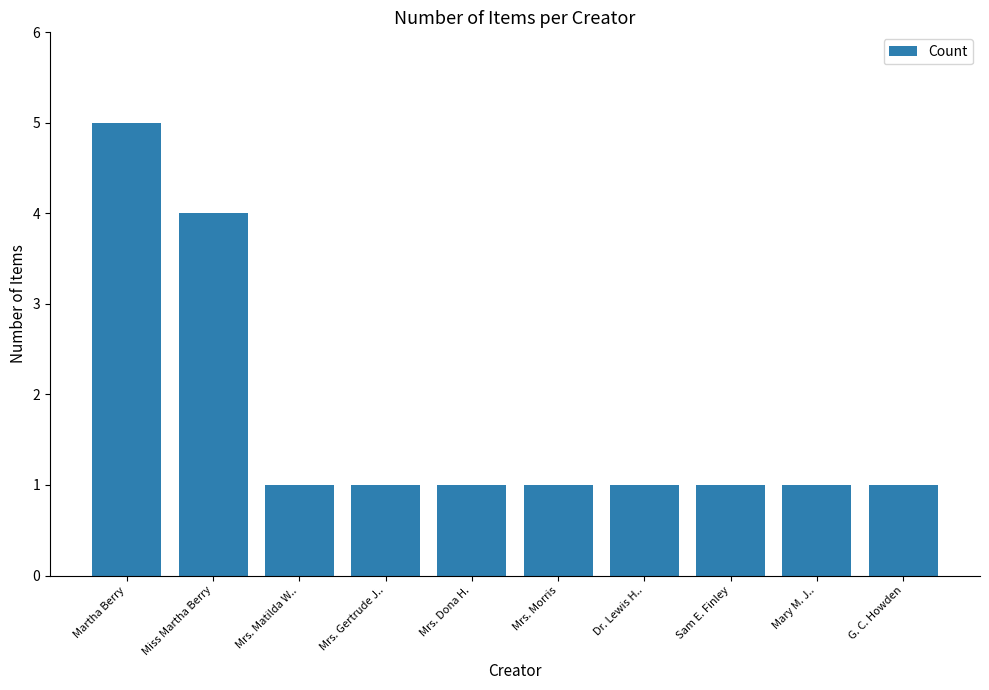

How many series are shown in this chart?

1